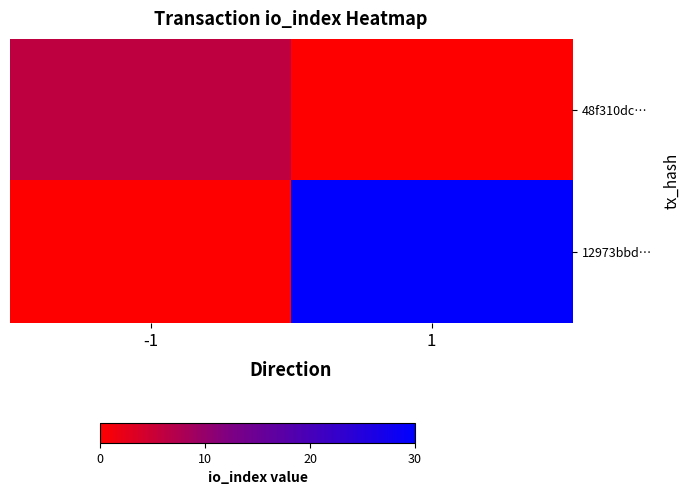

At -1, list the series in order from largest to smallest.

48f310dc…, 12973bbd…